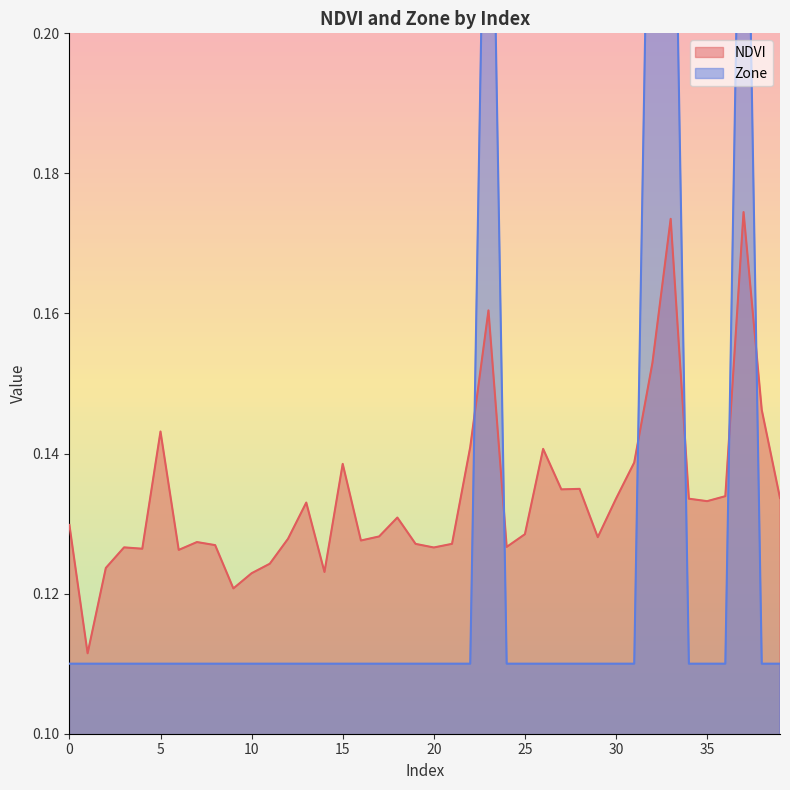

Is the value of NDVI at 31 greater than the value of Zone at 14?

Yes